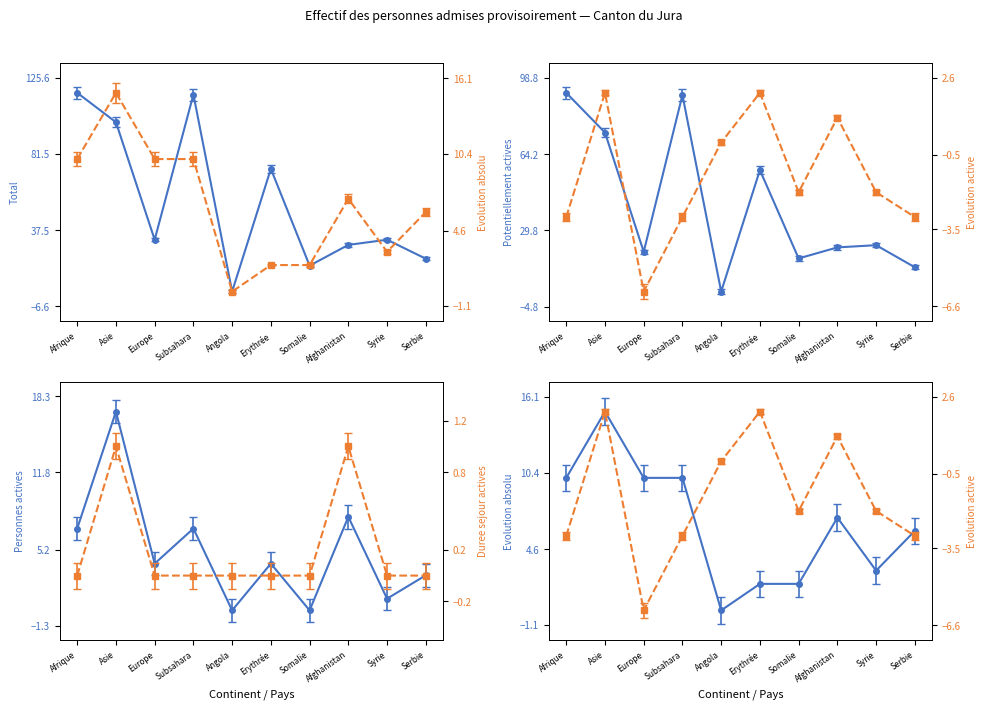

What position from the left is Erythrée?

6